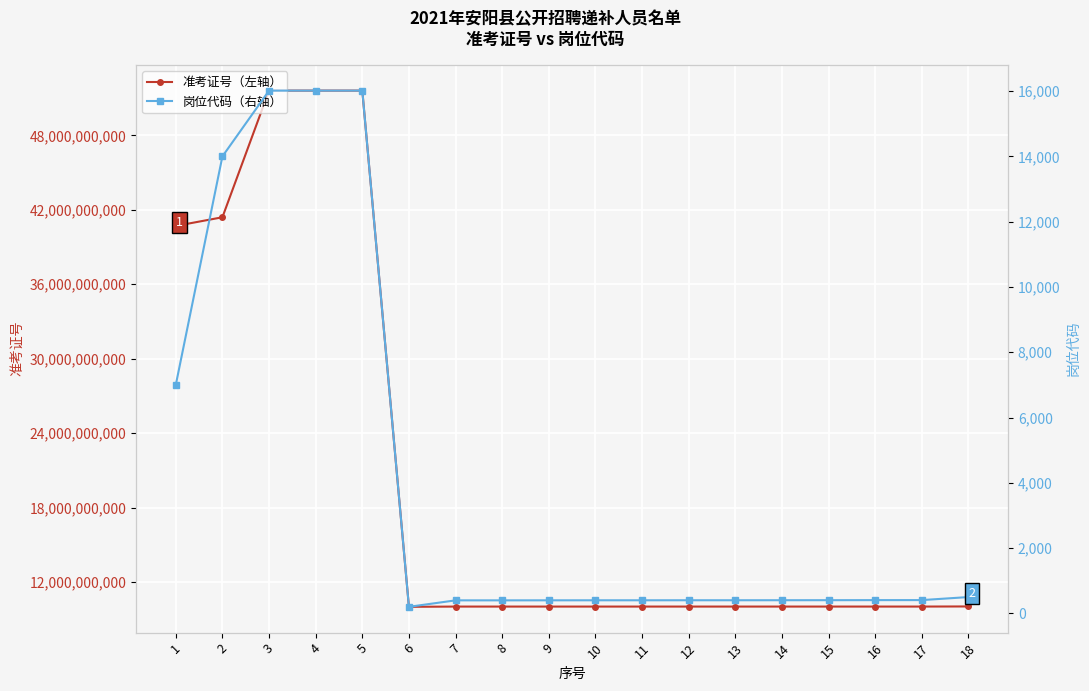

Is it true that 岗位代码（右轴） equals 404 at 13?

True